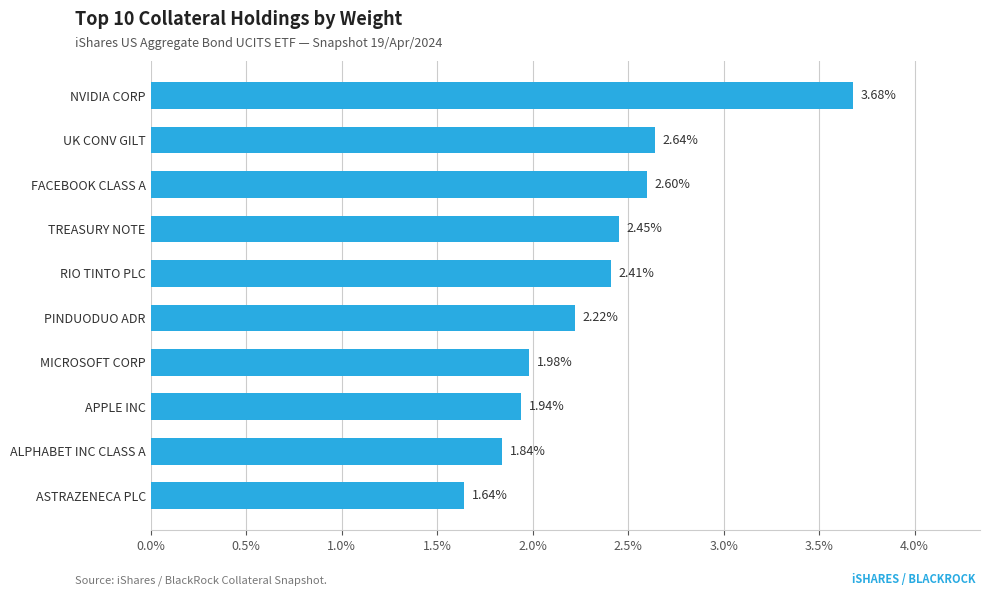

What is the label of the 1st bar from the bottom?

ASTRAZENECA PLC